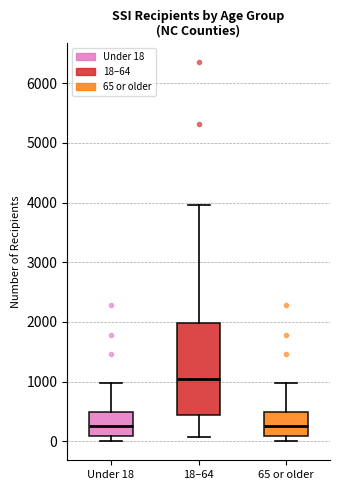

Which box has the highest median line?

18–64